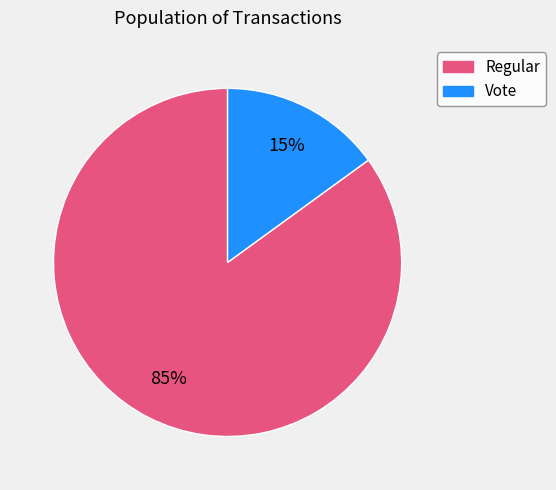

Is there any slice that represents more than half of the pie?

Yes